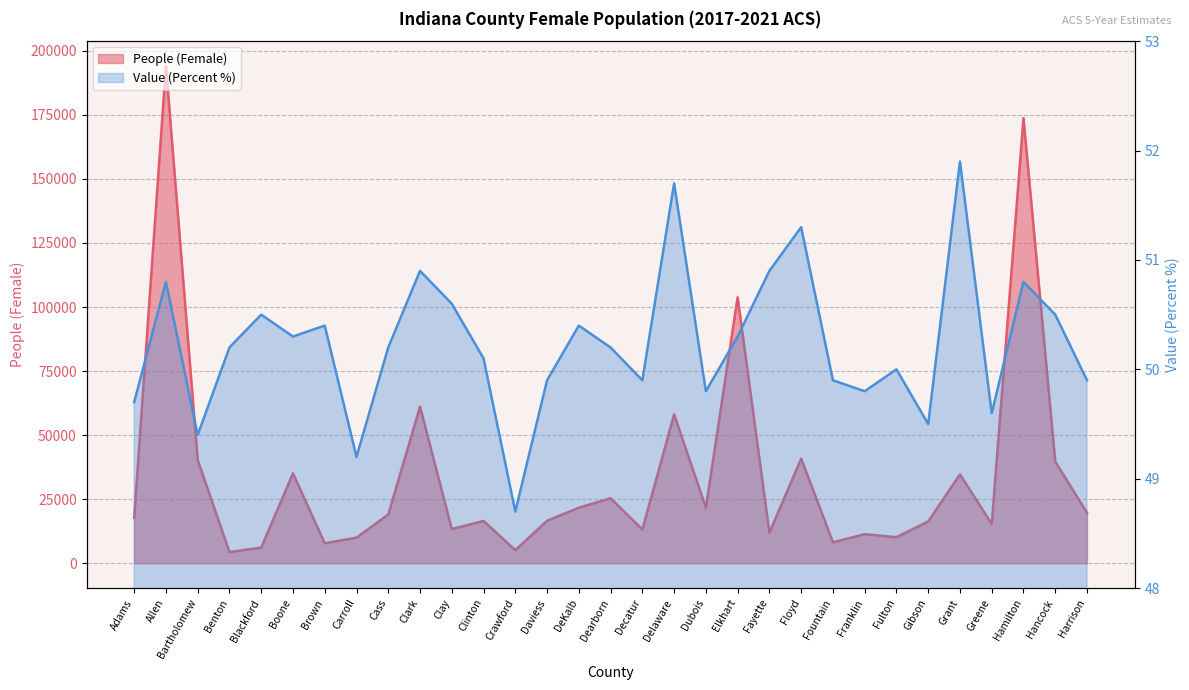

What is the difference between the Value (Percent) values at Dubois and Brown?

0.6